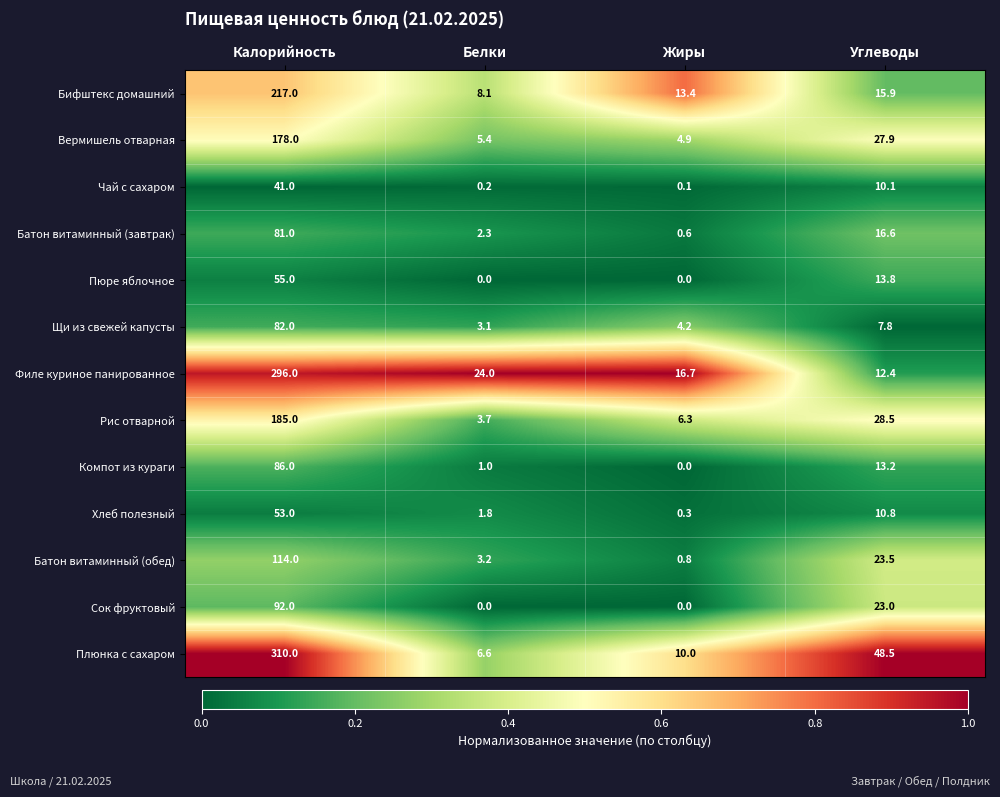

The value of Плюнка с сахаром at Углеводы is 85.9. True or false?

False